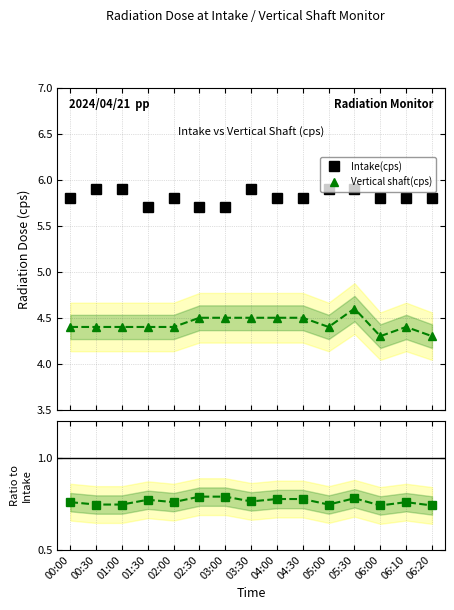

In Vertical shaft / Intake, how many points are lower than both neighbors (excluding endpoints)?

4